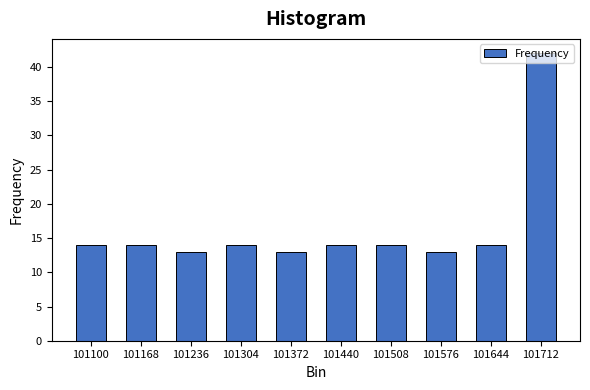

What value does the data have at 101576?

13